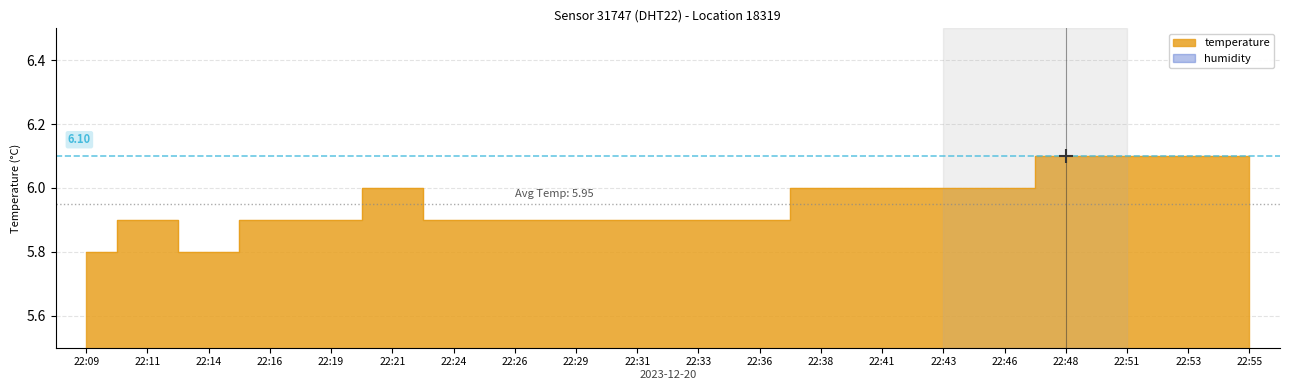

What is the maximum value shown in the chart?

6.1